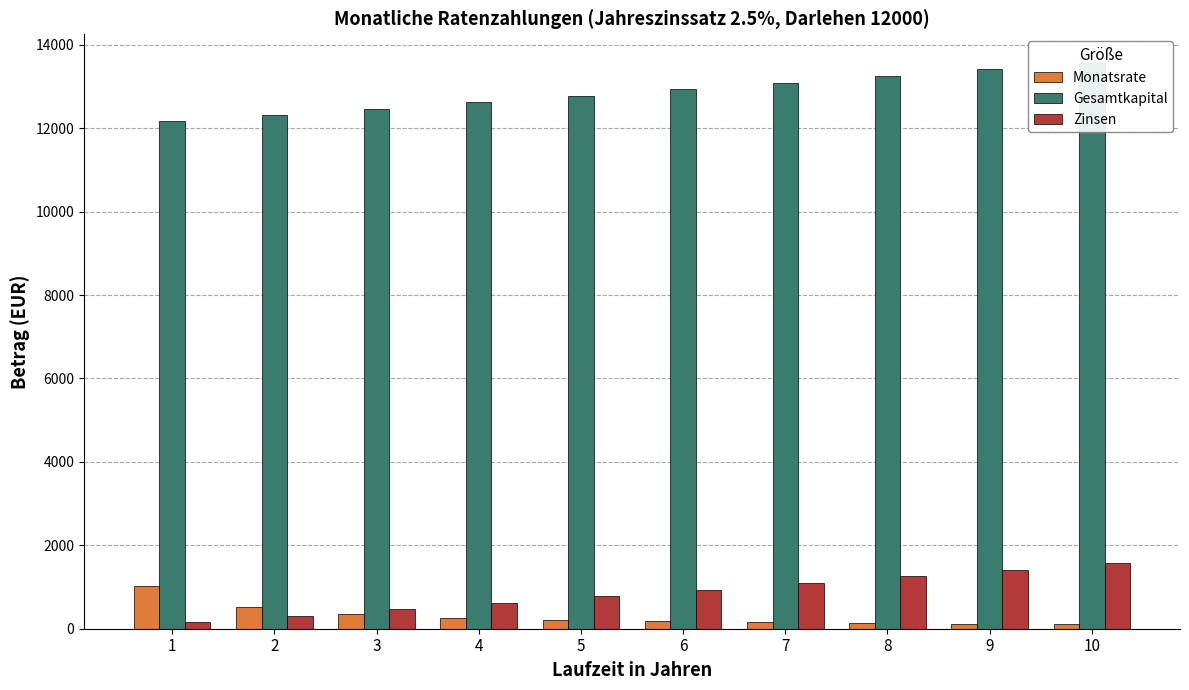

Reading right to left, extract all data points from this chart.

Monatsrate: 10=113.1	9=124.2	8=138.0	7=155.9	6=179.7	5=213.0	4=263.0	3=346.3	2=513.1	1=1013.6
Gesamtkapital: 10=13574.9	9=13413.0	8=13252.4	7=13093.1	6=12935.0	5=12778.1	4=12622.5	3=12468.1	2=12315.0	1=12163.1
Zinsen: 10=1574.9	9=1413.0	8=1252.4	7=1093.1	6=935.0	5=778.1	4=622.5	3=468.1	2=315.0	1=163.1